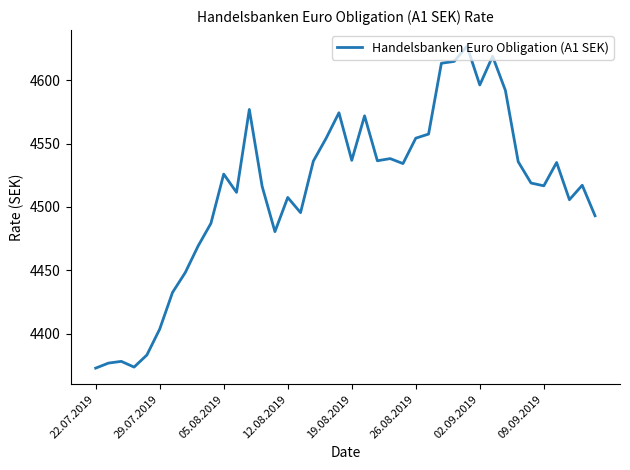

What is the greatest value displayed?

4626.7